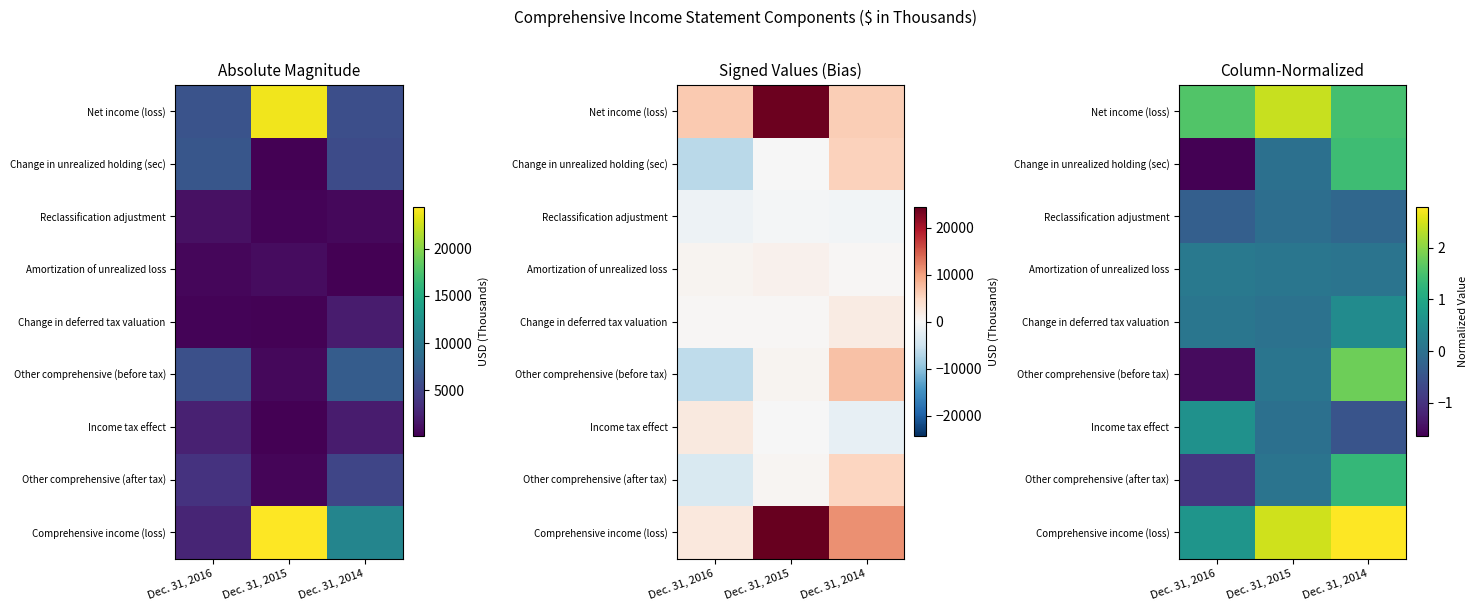

At which category does the chart reach its minimum across all series?

Dec. 31, 2016